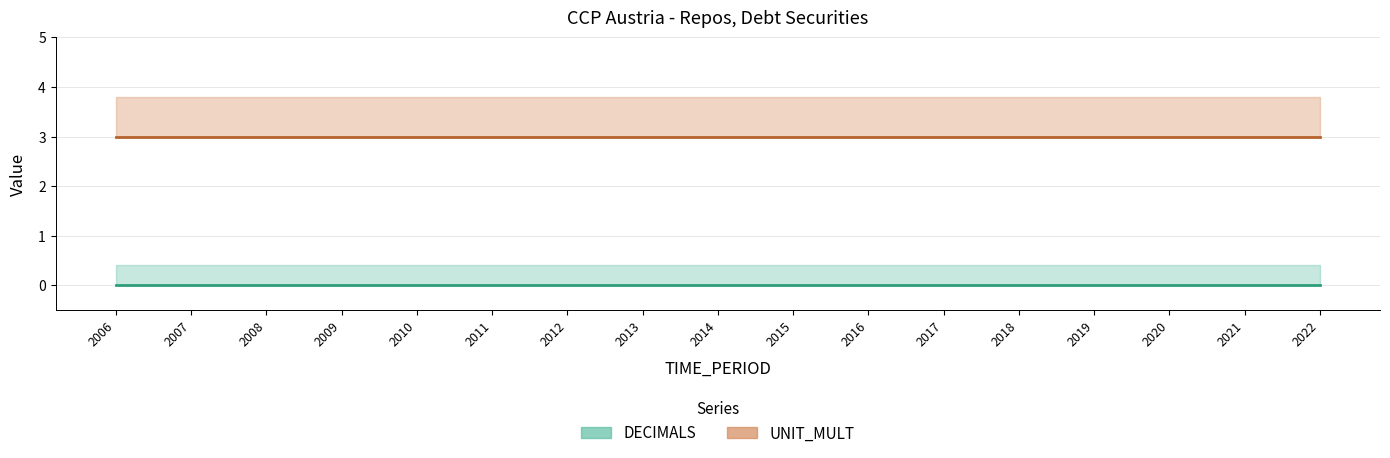

Which series changed the most between 2013 and 2018?

DECIMALS